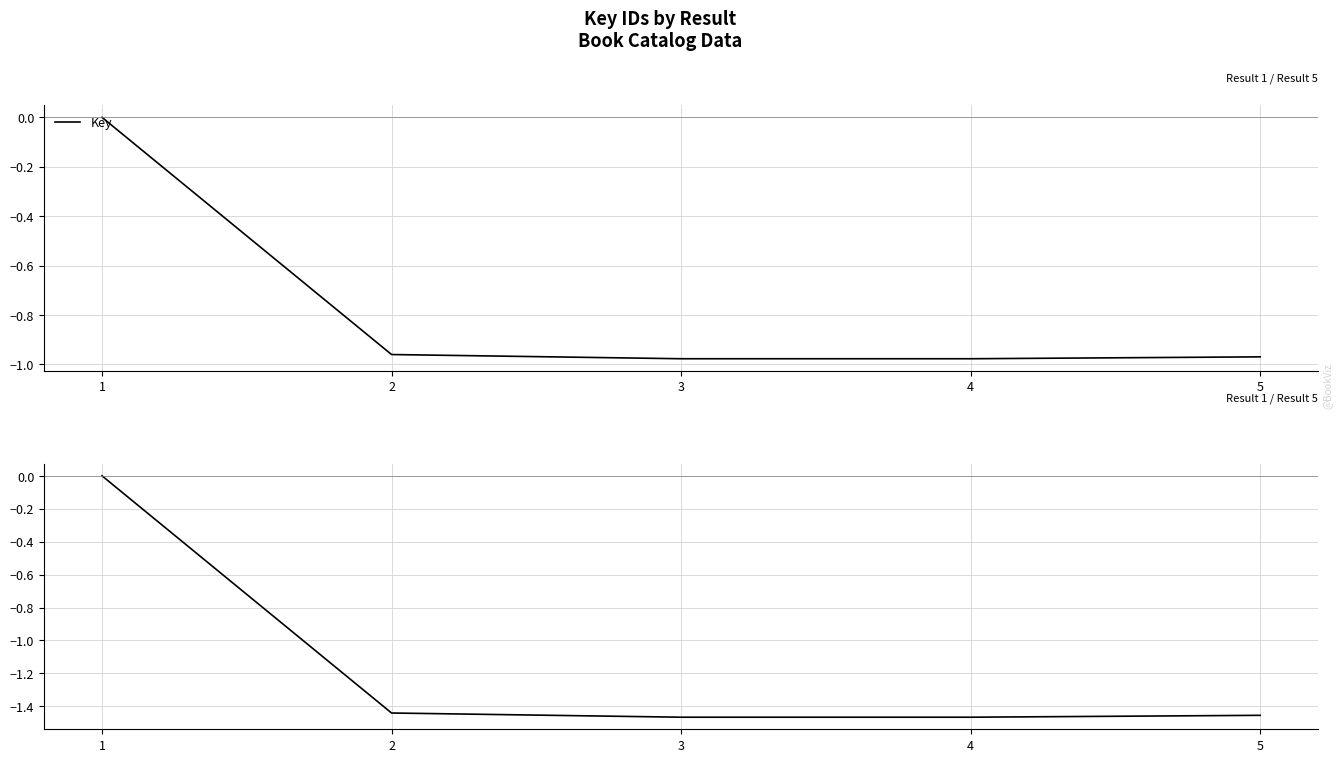

At which category does the chart reach its peak across all series?

1